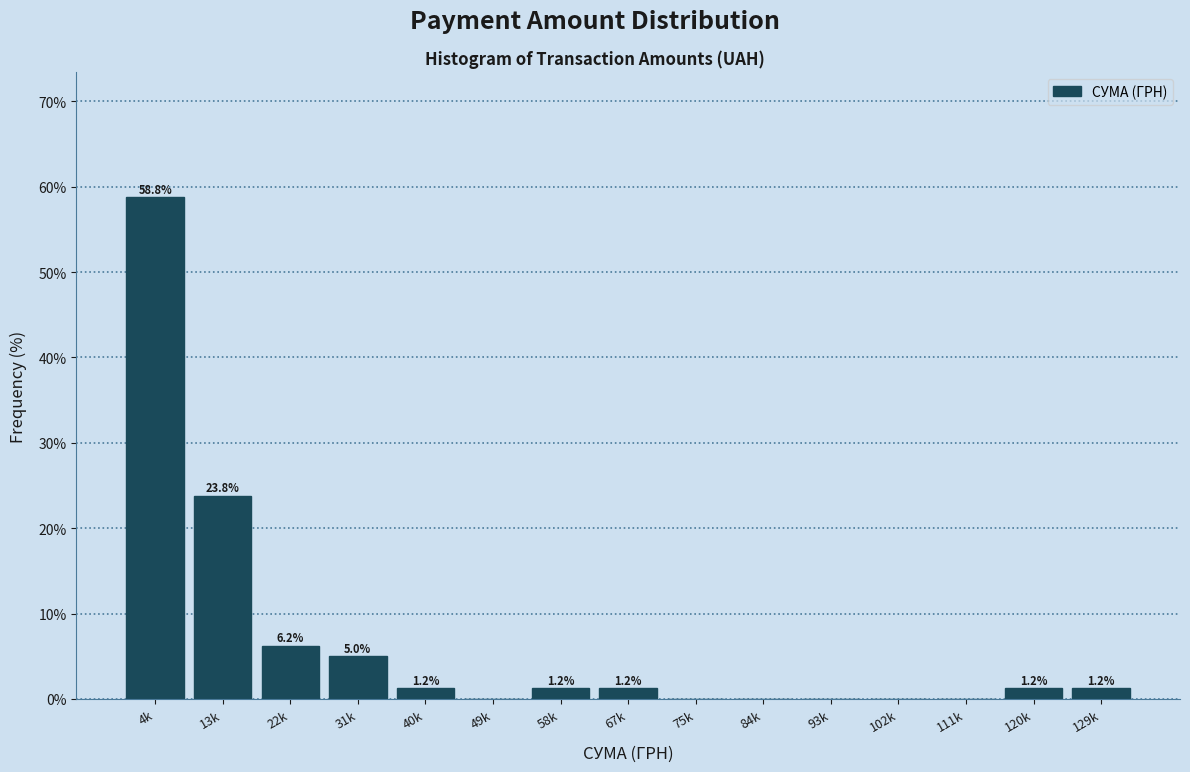

Which has a higher value, 67k or 13k?

13k